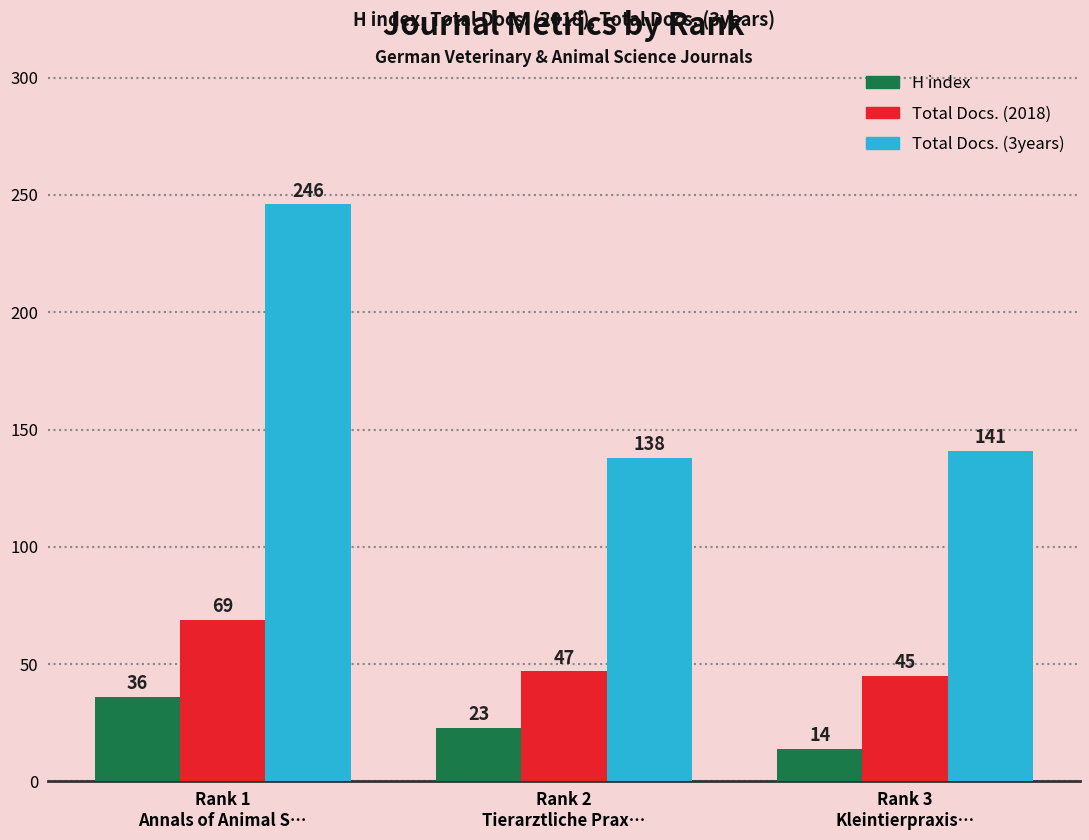

Which series has the largest total across all categories?

Total Docs. (3years)